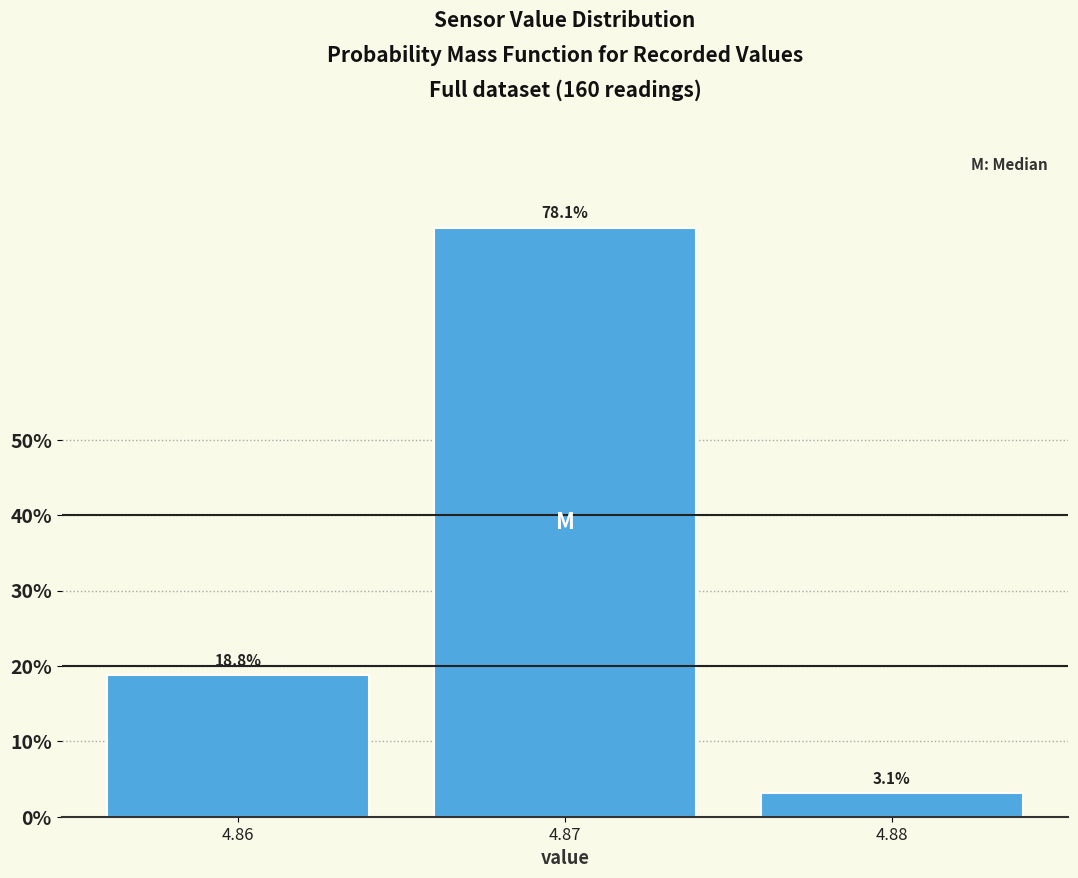

Reading left to right, transcribe this chart: for each bar, give the range it covers on the x-axis and its height.

4.855 to 4.865: 18.8
4.865 to 4.875: 78.1
4.875 to 4.885: 3.1